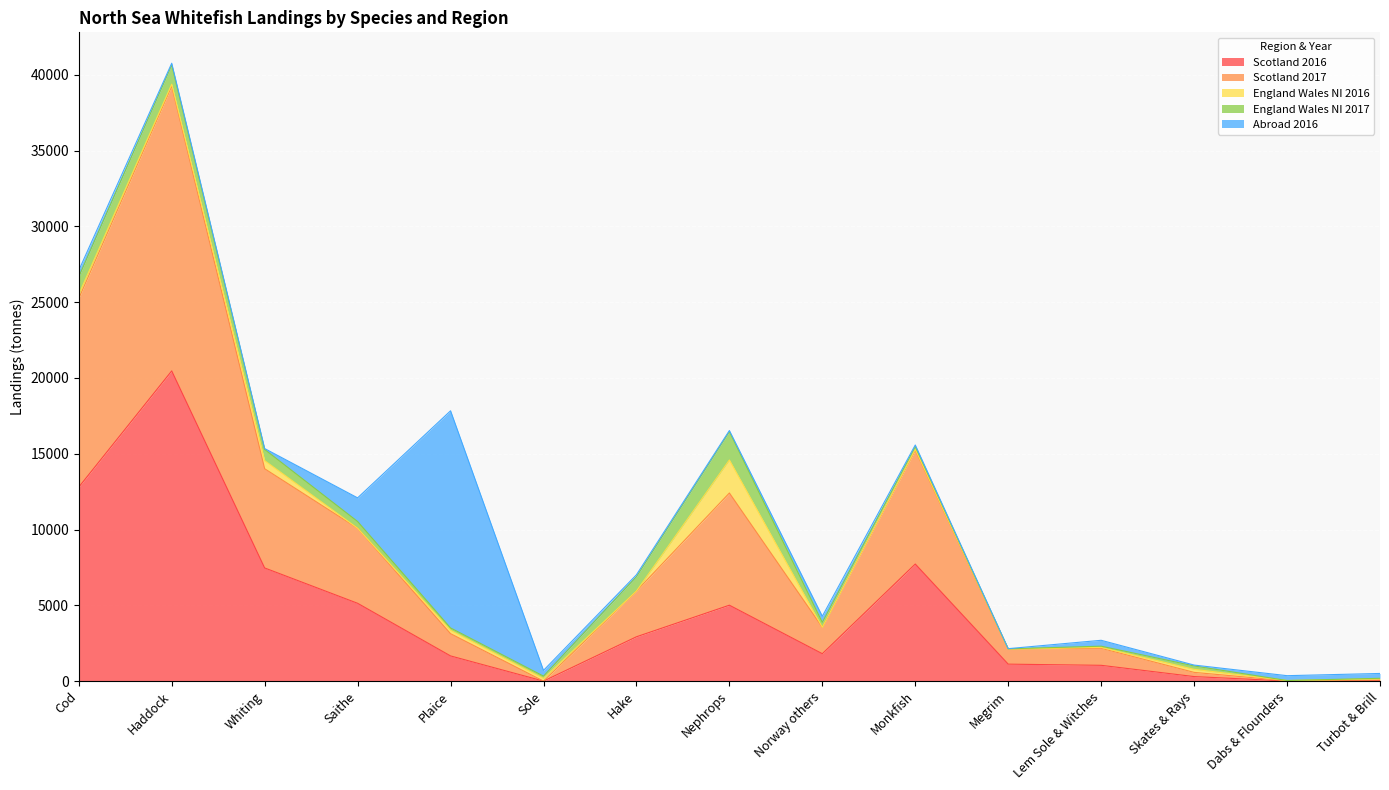

How many data points does each series have?

15